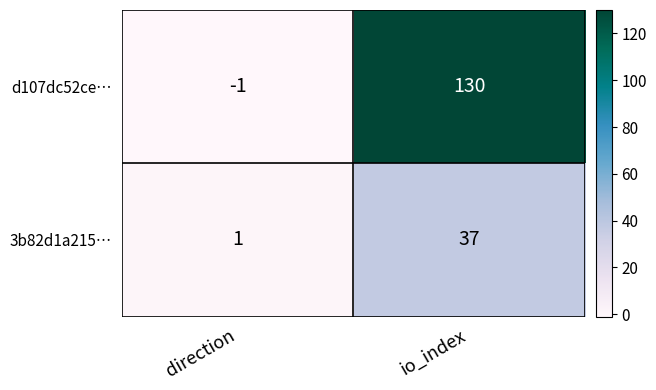

True or false: 3b82d1a215… has a value of 0 at direction.

False